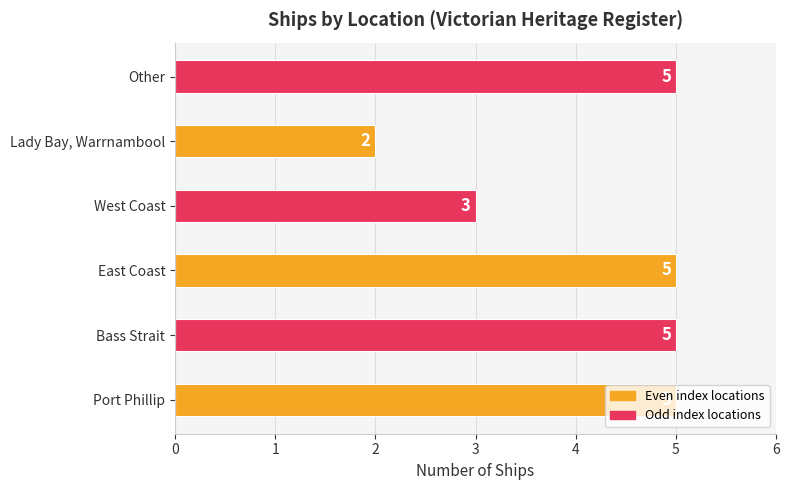

Which label corresponds to the smallest value in the chart?

Lady Bay, Warrnambool